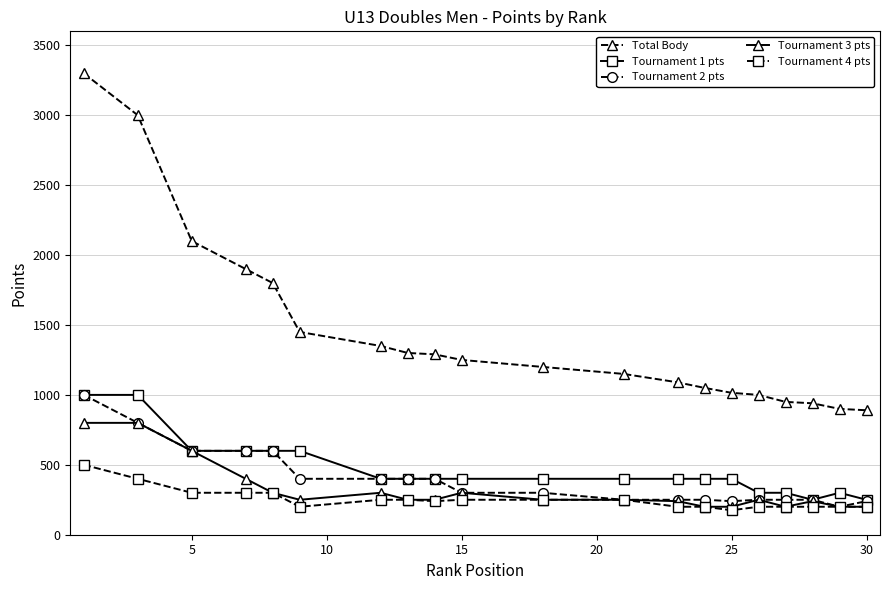

Which series has the largest range (max minus min)?

Total Body